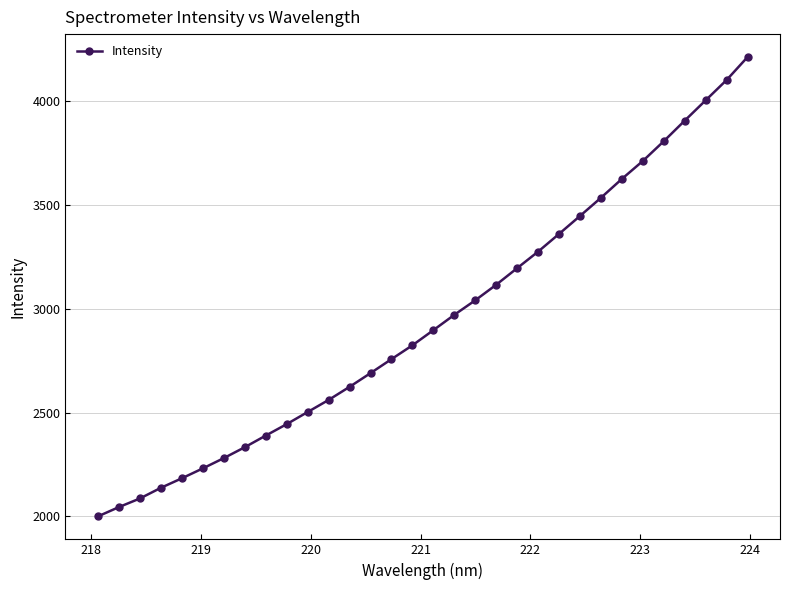

What is the value of the 21st point from the left?

3196.4